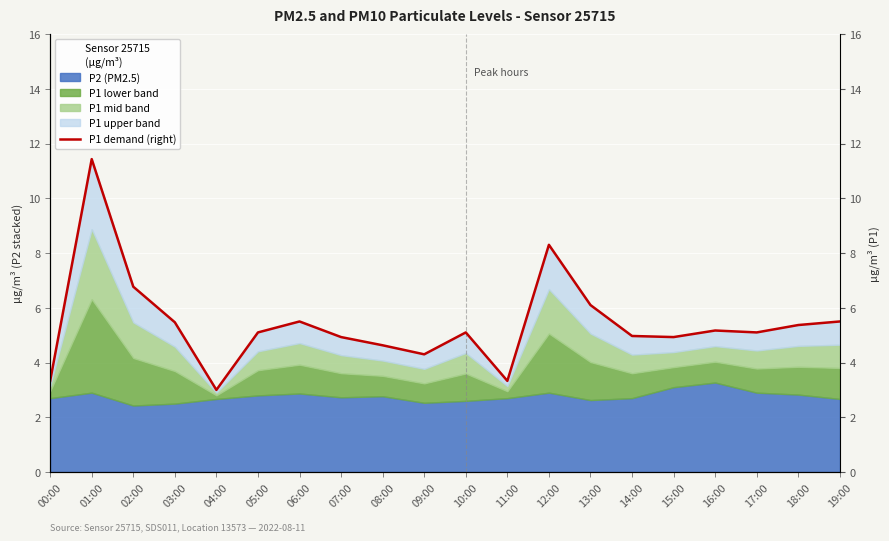

List the labels in order of value, largest first.

01:00, 12:00, 02:00, 13:00, 06:00, 19:00, 03:00, 18:00, 16:00, 05:00, 10:00, 17:00, 14:00, 07:00, 15:00, 08:00, 09:00, 00:00, 11:00, 04:00